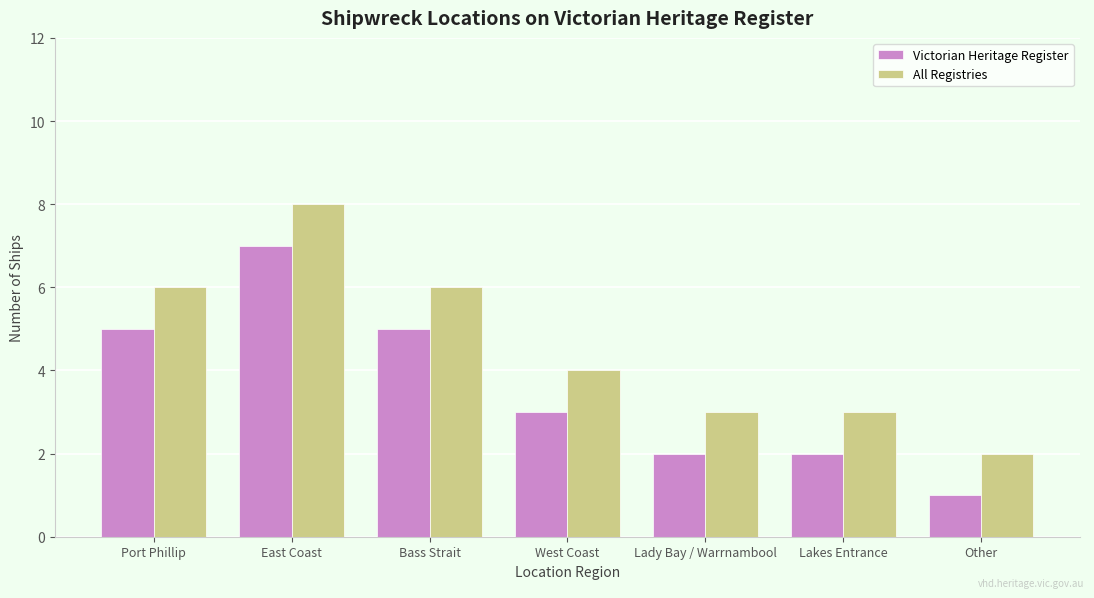

Which series changed the most between Port Phillip and East Coast?

Victorian Heritage Register